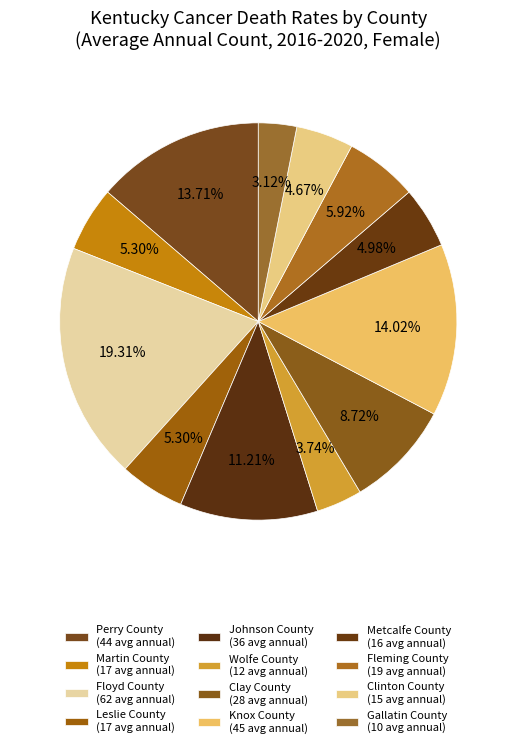

Count the number of slices in the pie.

12